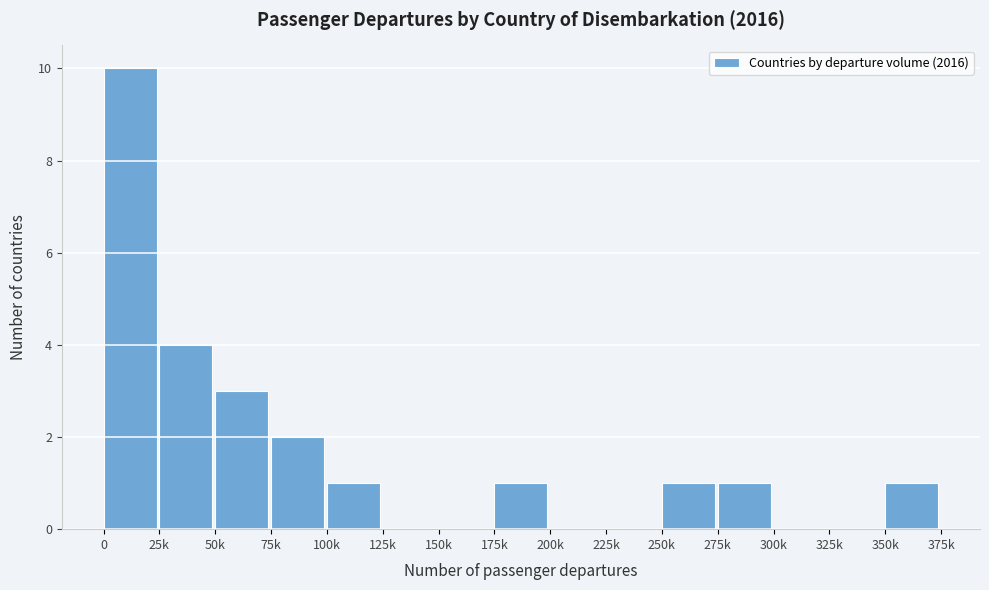

Reading left to right, extract all data points from this chart.

0=10	25k=4	50k=3	75k=2	100k=1	125k=0	150k=0	175k=1	200k=0	225k=0	250k=1	275k=1	300k=0	325k=0	350k=1